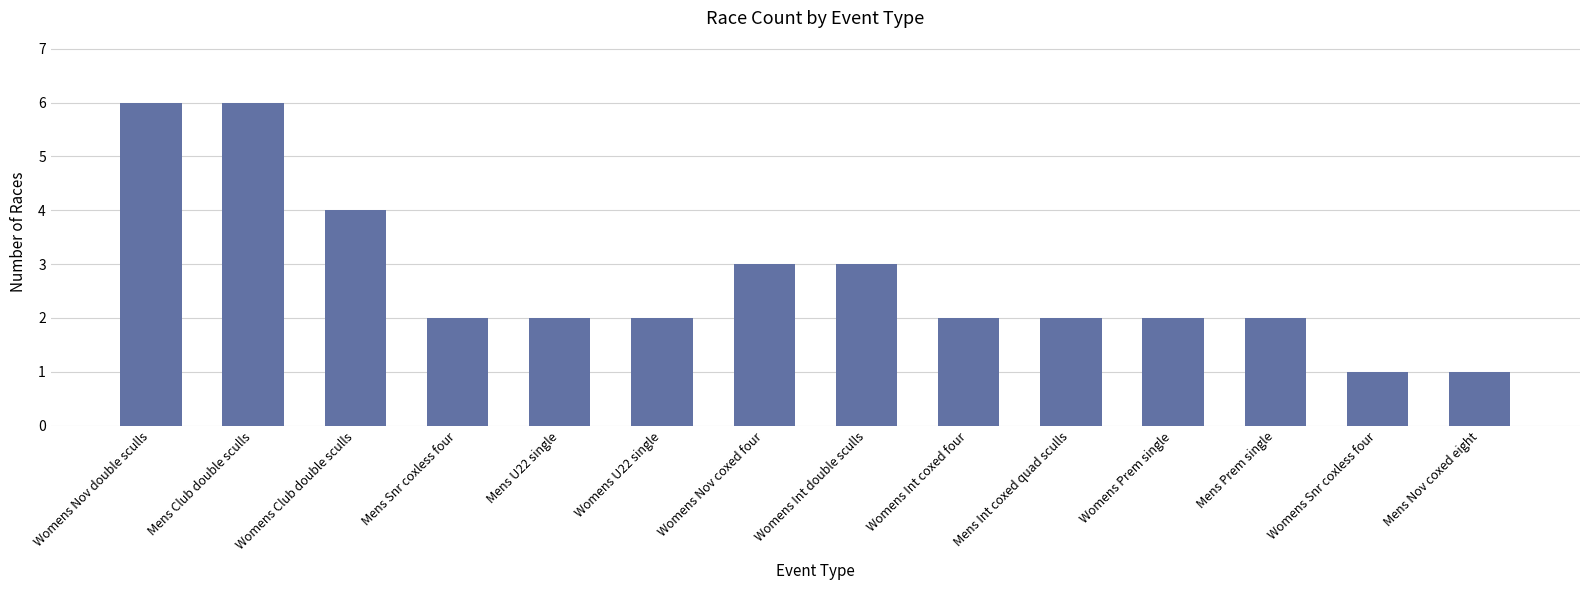

What is the label of the 7th bar from the left?

Womens Nov coxed four